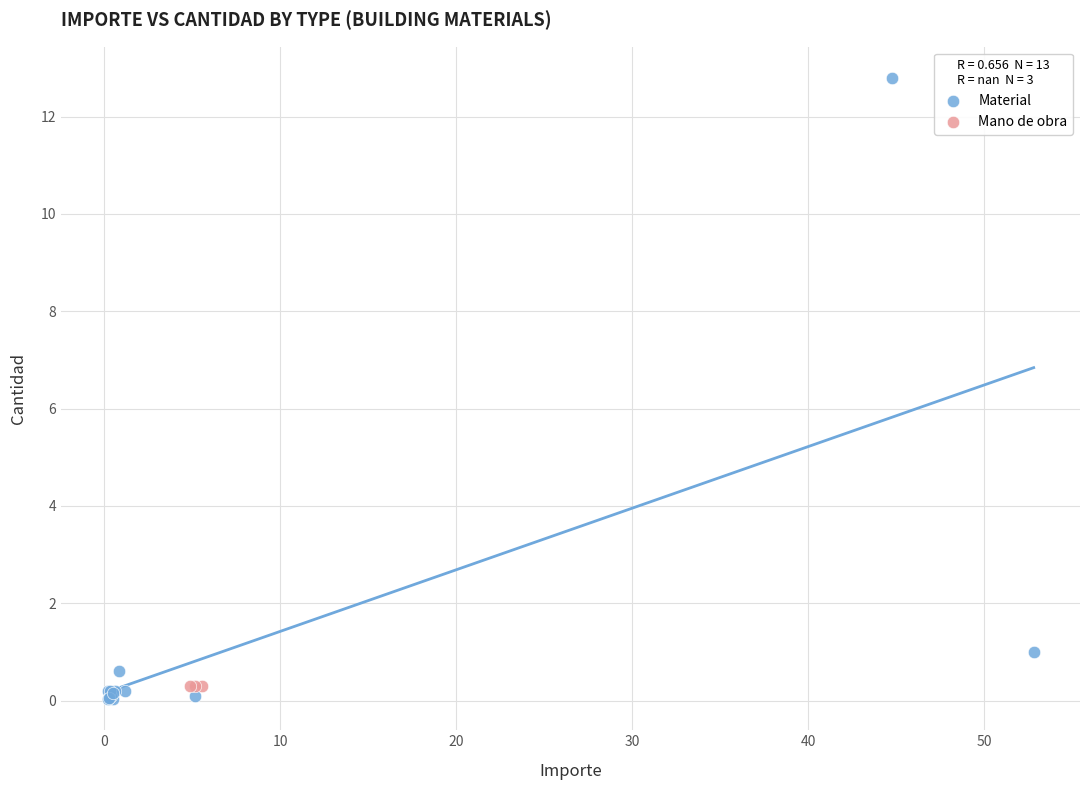

Which series contains the highest Y value?

Material